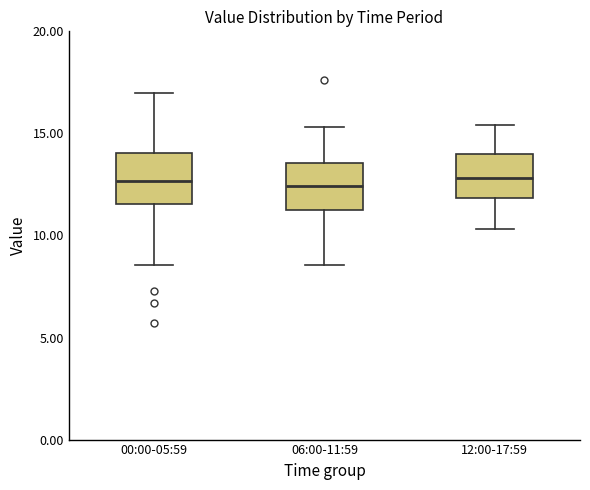

Where does the upper whisker of the box for 06:00-11:59 end on the y-axis? The values are not printed on the chart, so give them approximately, as read against the axis.

15.5